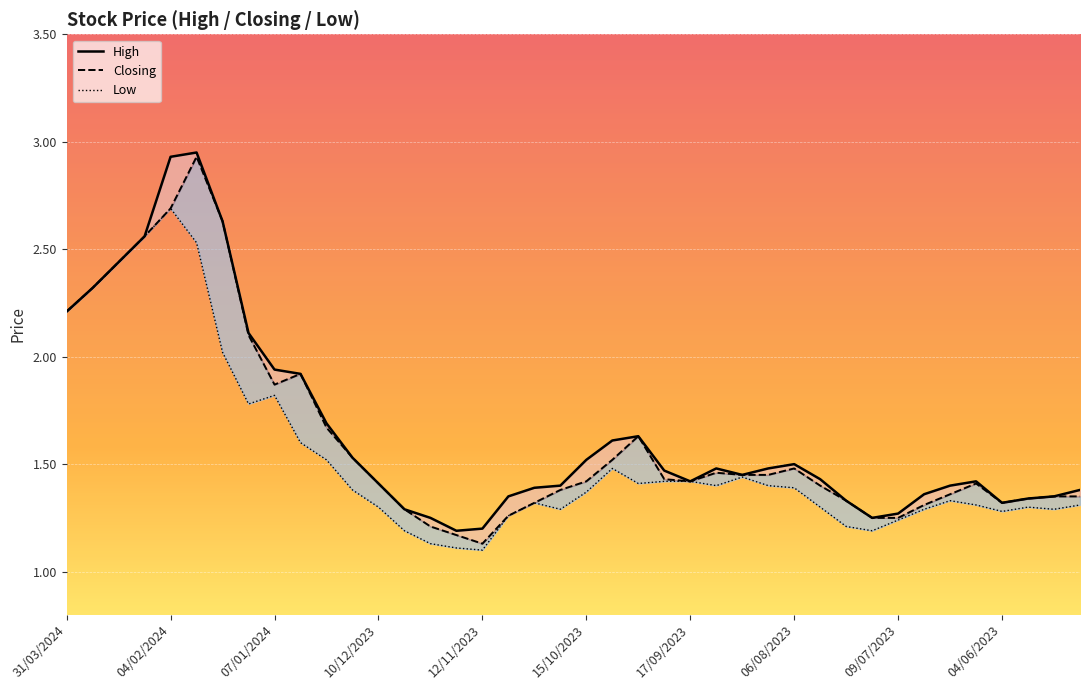

How many lines are shown in the chart?

3